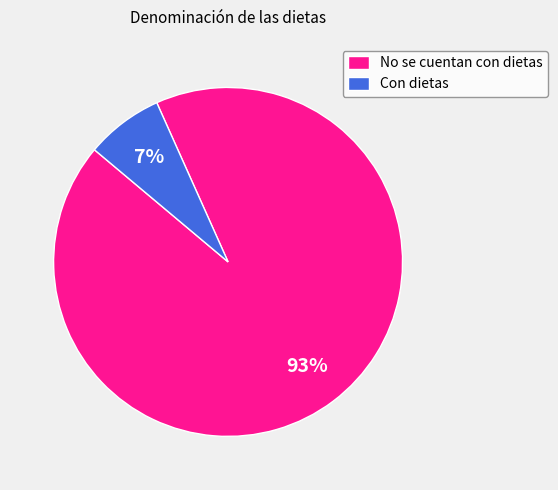

Which category accounts for the majority?

No se cuentan con dietas